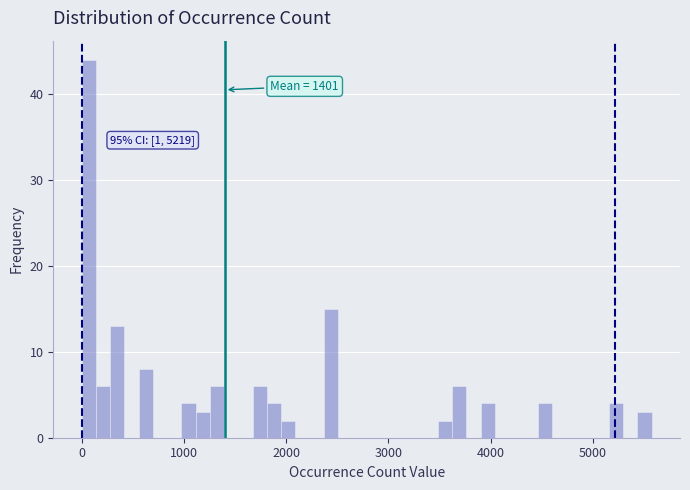

Read against the x-axis, roughly where is the centre of the tallest bar?

100